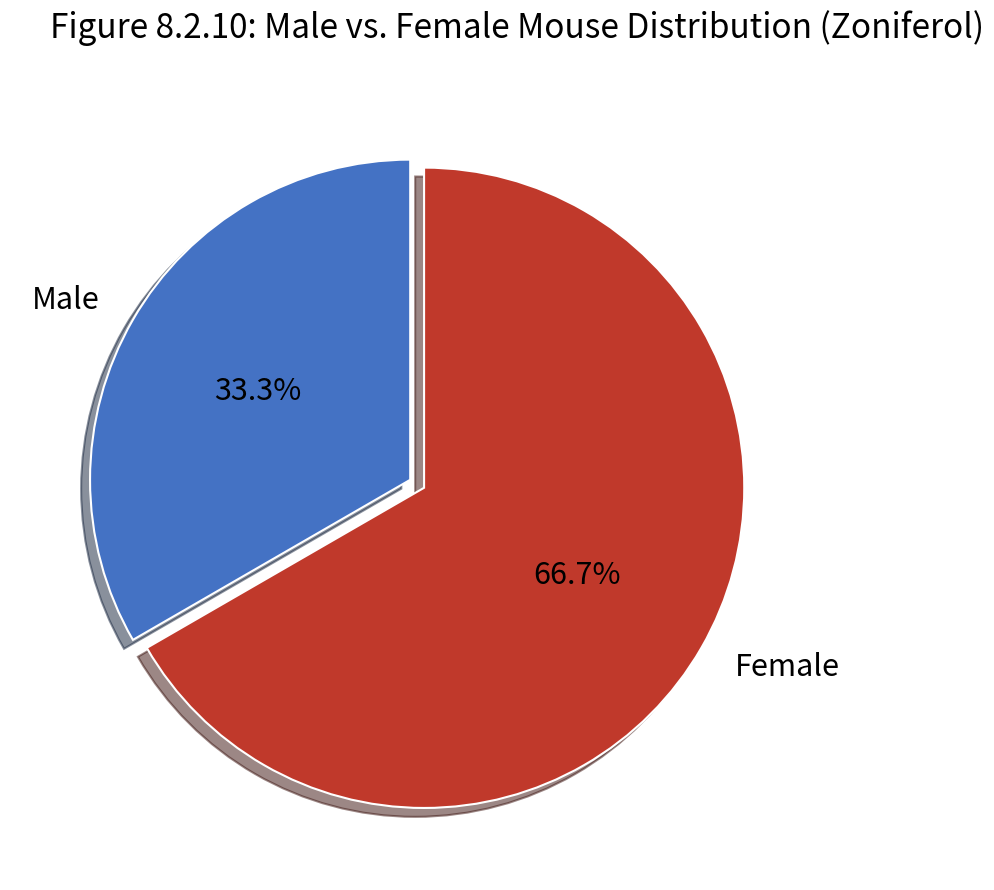

Is there a majority slice in this chart?

Yes